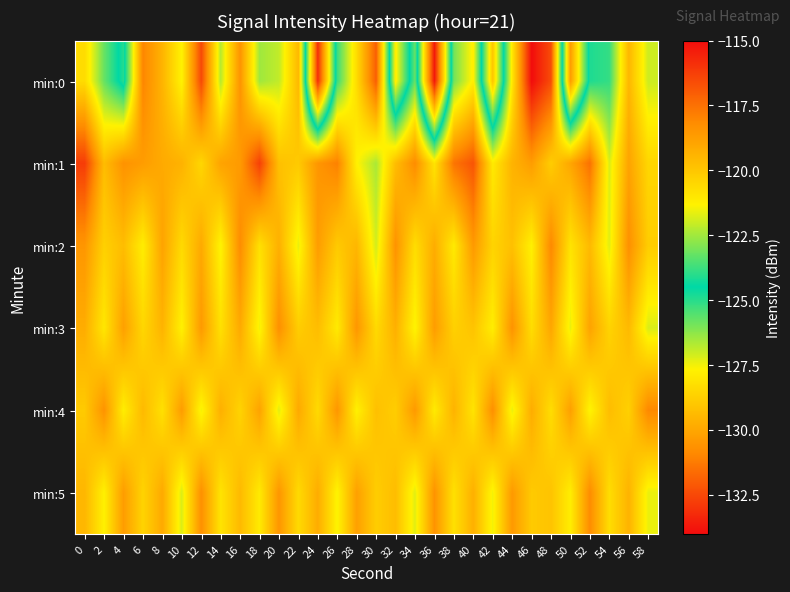

What is the difference between the highest and lowest values at 38?

5.5